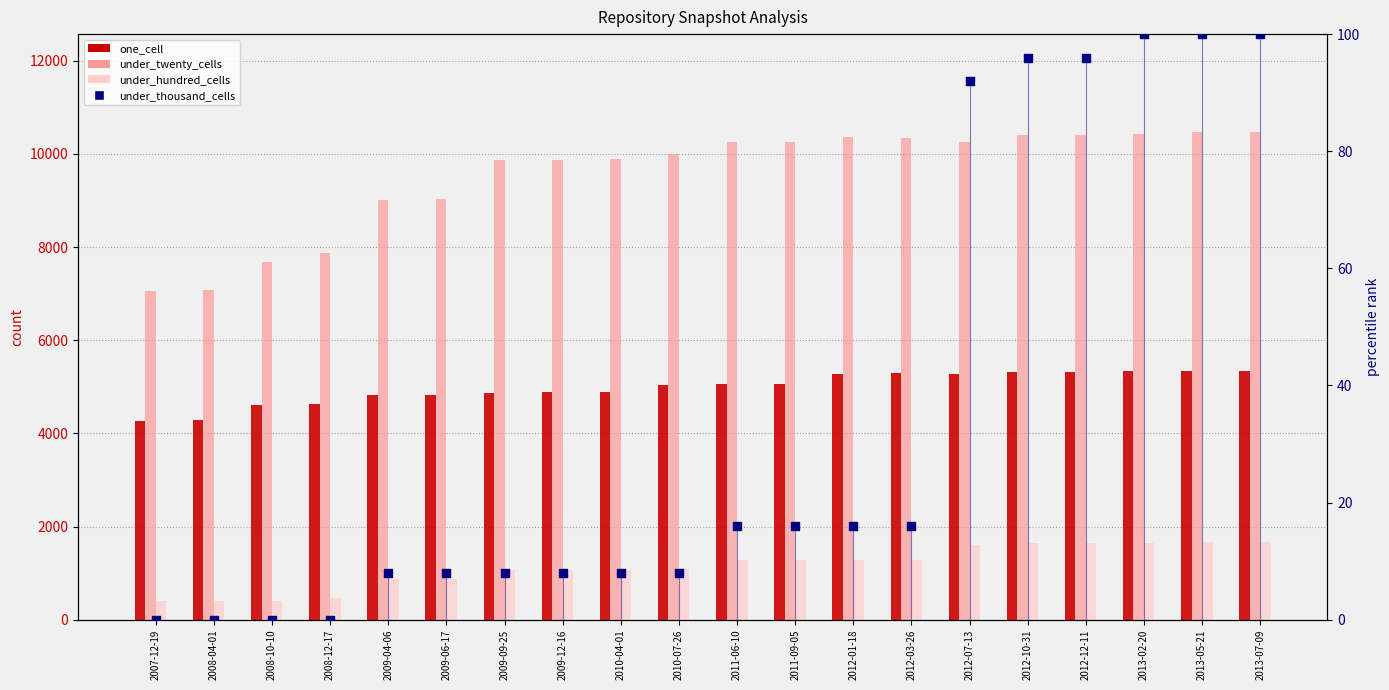

Which series has the widest spread of Y values?

under_twenty_cells